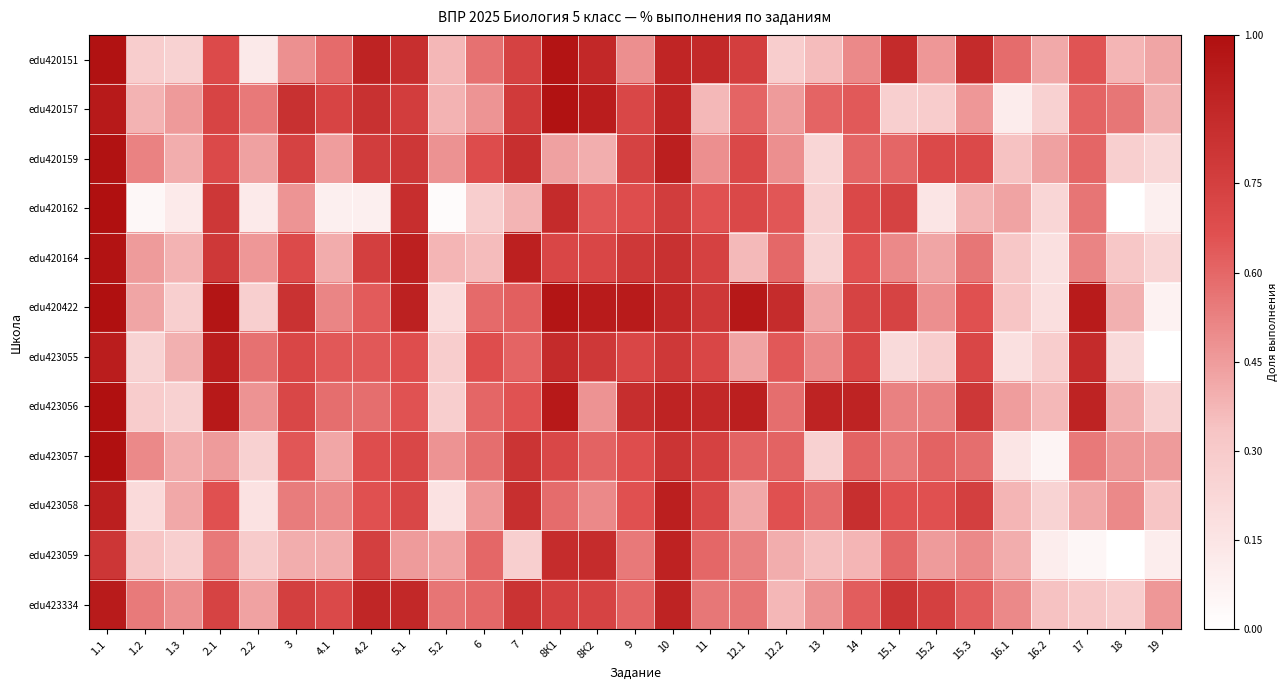

Reading right to left, list all the values displayed in this chart.

edu420151: 19=0.4	18=0.4	17=0.7	16.2=0.4	16.1=0.6	15.3=0.9	15.2=0.5	15.1=0.9	14=0.5	13=0.4	12.2=0.3	12.1=0.8	11=0.9	10=0.9	9=0.5	8К2=0.9	8К1=1.0	7=0.7	6=0.6	5.2=0.4	5.1=0.8	4.2=0.9	4.1=0.6	3=0.5	2.2=0.1	2.1=0.7	1.3=0.3	1.2=0.3	1.1=1.0
edu420157: 19=0.4	18=0.6	17=0.6	16.2=0.3	16.1=0.1	15.3=0.5	15.2=0.3	15.1=0.3	14=0.6	13=0.6	12.2=0.4	12.1=0.6	11=0.4	10=0.9	9=0.7	8К2=0.9	8К1=1.0	7=0.8	6=0.5	5.2=0.4	5.1=0.8	4.2=0.8	4.1=0.7	3=0.8	2.2=0.6	2.1=0.7	1.3=0.5	1.2=0.4	1.1=0.9
edu420159: 19=0.2	18=0.3	17=0.6	16.2=0.4	16.1=0.3	15.3=0.7	15.2=0.7	15.1=0.6	14=0.6	13=0.2	12.2=0.5	12.1=0.7	11=0.5	10=0.9	9=0.7	8К2=0.4	8К1=0.4	7=0.8	6=0.7	5.2=0.5	5.1=0.8	4.2=0.8	4.1=0.4	3=0.7	2.2=0.4	2.1=0.7	1.3=0.4	1.2=0.5	1.1=1.0
edu420162: 19=0.1	18=0.0	17=0.6	16.2=0.2	16.1=0.4	15.3=0.4	15.2=0.1	15.1=0.7	14=0.7	13=0.3	12.2=0.6	12.1=0.7	11=0.7	10=0.8	9=0.7	8К2=0.6	8К1=0.9	7=0.4	6=0.3	5.2=0.0	5.1=0.8	4.2=0.1	4.1=0.1	3=0.5	2.2=0.1	2.1=0.8	1.3=0.1	1.2=0.0	1.1=1.0
edu420164: 19=0.2	18=0.3	17=0.5	16.2=0.2	16.1=0.3	15.3=0.6	15.2=0.4	15.1=0.5	14=0.7	13=0.2	12.2=0.6	12.1=0.4	11=0.7	10=0.8	9=0.8	8К2=0.7	8К1=0.7	7=0.9	6=0.4	5.2=0.4	5.1=0.9	4.2=0.8	4.1=0.4	3=0.7	2.2=0.5	2.1=0.8	1.3=0.4	1.2=0.5	1.1=1.0
edu420422: 19=0.1	18=0.4	17=0.9	16.2=0.2	16.1=0.3	15.3=0.7	15.2=0.5	15.1=0.7	14=0.7	13=0.4	12.2=0.8	12.1=1.0	11=0.8	10=0.9	9=0.9	8К2=0.9	8К1=1.0	7=0.6	6=0.6	5.2=0.2	5.1=0.9	4.2=0.6	4.1=0.5	3=0.8	2.2=0.3	2.1=1.0	1.3=0.3	1.2=0.4	1.1=1.0
edu423055: 19=0.0	18=0.2	17=0.9	16.2=0.3	16.1=0.2	15.3=0.7	15.2=0.3	15.1=0.2	14=0.7	13=0.5	12.2=0.6	12.1=0.4	11=0.7	10=0.8	9=0.7	8К2=0.8	8К1=0.9	7=0.6	6=0.7	5.2=0.3	5.1=0.7	4.2=0.6	4.1=0.6	3=0.7	2.2=0.6	2.1=0.9	1.3=0.4	1.2=0.2	1.1=0.9
edu423056: 19=0.3	18=0.4	17=0.9	16.2=0.4	16.1=0.4	15.3=0.8	15.2=0.5	15.1=0.5	14=0.9	13=0.9	12.2=0.6	12.1=0.9	11=0.9	10=0.9	9=0.8	8К2=0.5	8К1=0.9	7=0.7	6=0.6	5.2=0.3	5.1=0.7	4.2=0.6	4.1=0.6	3=0.7	2.2=0.5	2.1=0.9	1.3=0.3	1.2=0.3	1.1=1.0
edu423057: 19=0.5	18=0.5	17=0.5	16.2=0.1	16.1=0.1	15.3=0.6	15.2=0.6	15.1=0.5	14=0.6	13=0.3	12.2=0.6	12.1=0.6	11=0.7	10=0.8	9=0.7	8К2=0.6	8К1=0.7	7=0.8	6=0.6	5.2=0.5	5.1=0.7	4.2=0.7	4.1=0.4	3=0.6	2.2=0.3	2.1=0.5	1.3=0.4	1.2=0.5	1.1=1.0
edu423058: 19=0.3	18=0.5	17=0.4	16.2=0.2	16.1=0.4	15.3=0.8	15.2=0.7	15.1=0.7	14=0.8	13=0.6	12.2=0.7	12.1=0.4	11=0.7	10=0.9	9=0.7	8К2=0.5	8К1=0.6	7=0.8	6=0.5	5.2=0.2	5.1=0.7	4.2=0.7	4.1=0.5	3=0.5	2.2=0.2	2.1=0.7	1.3=0.4	1.2=0.2	1.1=0.9
edu423059: 19=0.1	18=0.0	17=0.1	16.2=0.1	16.1=0.4	15.3=0.5	15.2=0.5	15.1=0.6	14=0.4	13=0.3	12.2=0.4	12.1=0.5	11=0.6	10=0.9	9=0.6	8К2=0.8	8К1=0.8	7=0.3	6=0.6	5.2=0.4	5.1=0.5	4.2=0.8	4.1=0.4	3=0.4	2.2=0.3	2.1=0.6	1.3=0.3	1.2=0.3	1.1=0.8
edu423334: 19=0.5	18=0.3	17=0.3	16.2=0.3	16.1=0.5	15.3=0.6	15.2=0.7	15.1=0.8	14=0.6	13=0.5	12.2=0.4	12.1=0.6	11=0.6	10=0.9	9=0.6	8К2=0.7	8К1=0.7	7=0.8	6=0.6	5.2=0.6	5.1=0.9	4.2=0.9	4.1=0.7	3=0.8	2.2=0.4	2.1=0.7	1.3=0.5	1.2=0.5	1.1=0.9